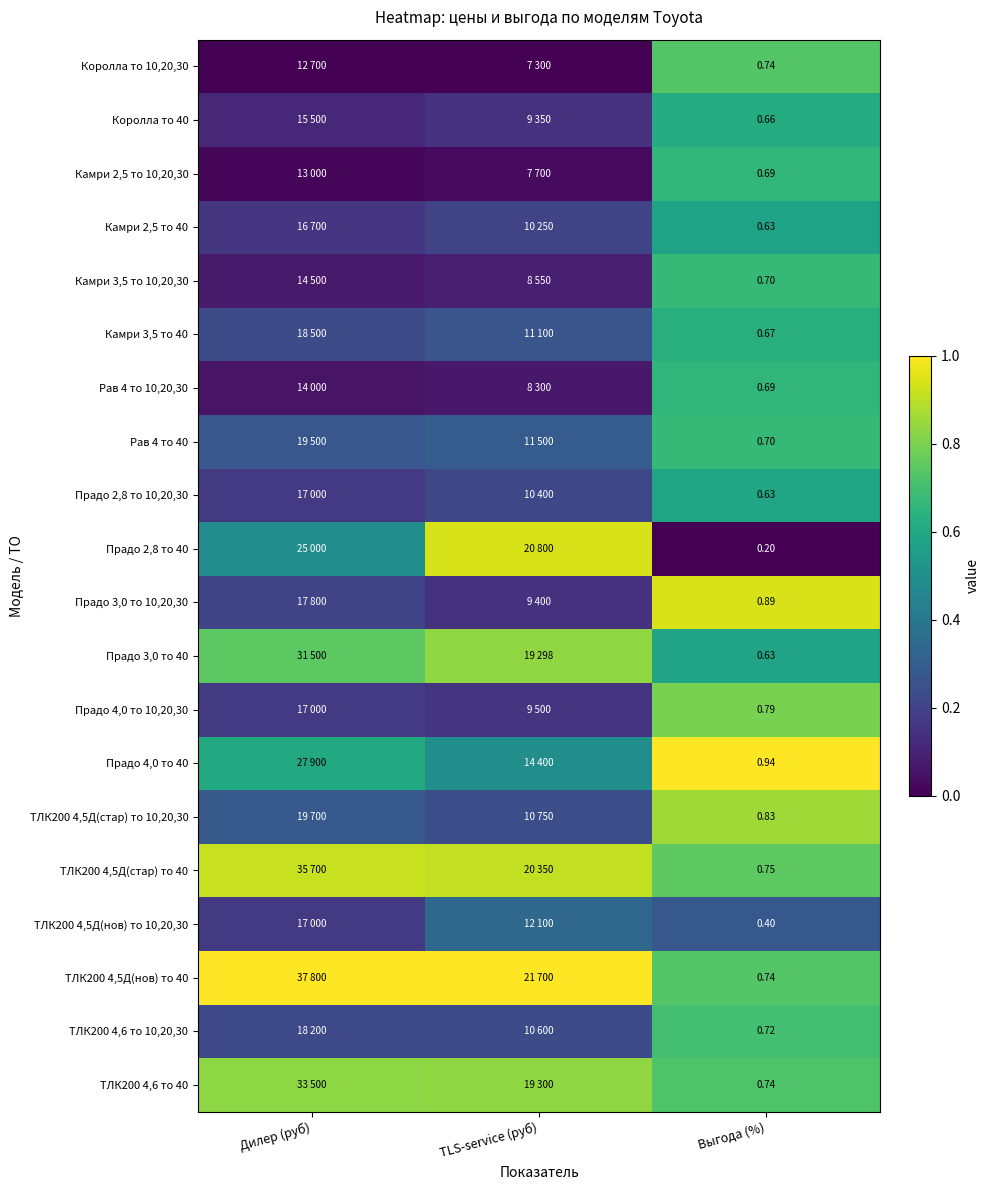

What is the sum of the ТЛК200 4,5Д(нов) то 40 values at Дилер (руб) and TLS-service (руб)?

2.0